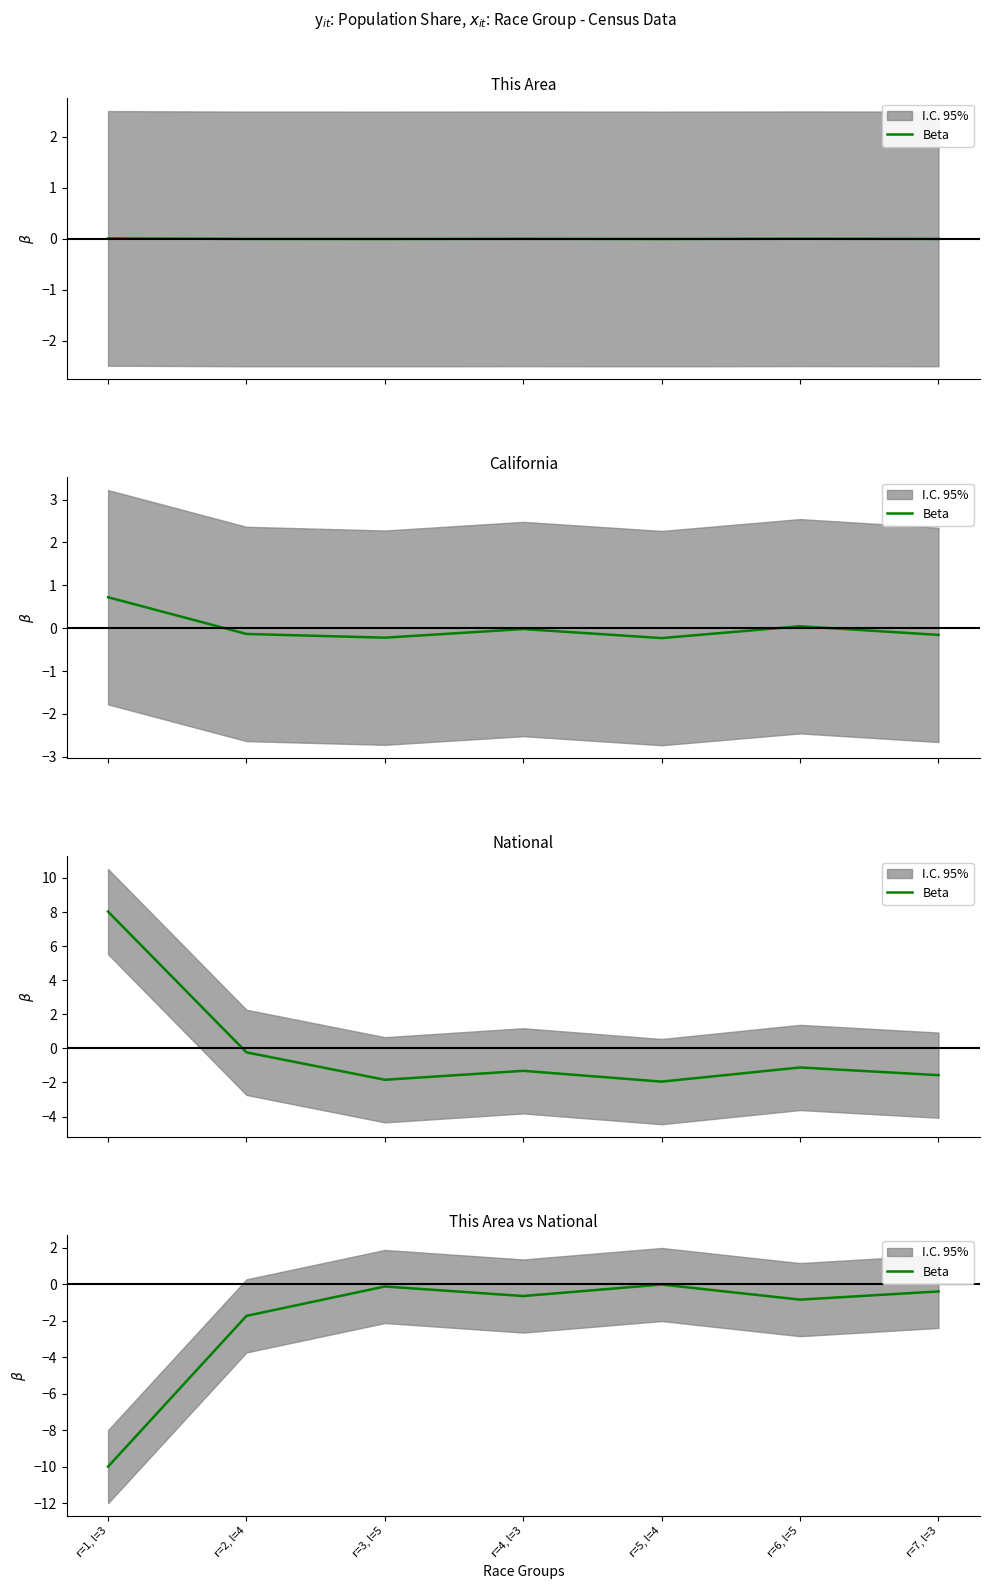

How many lines are shown in the chart?

1